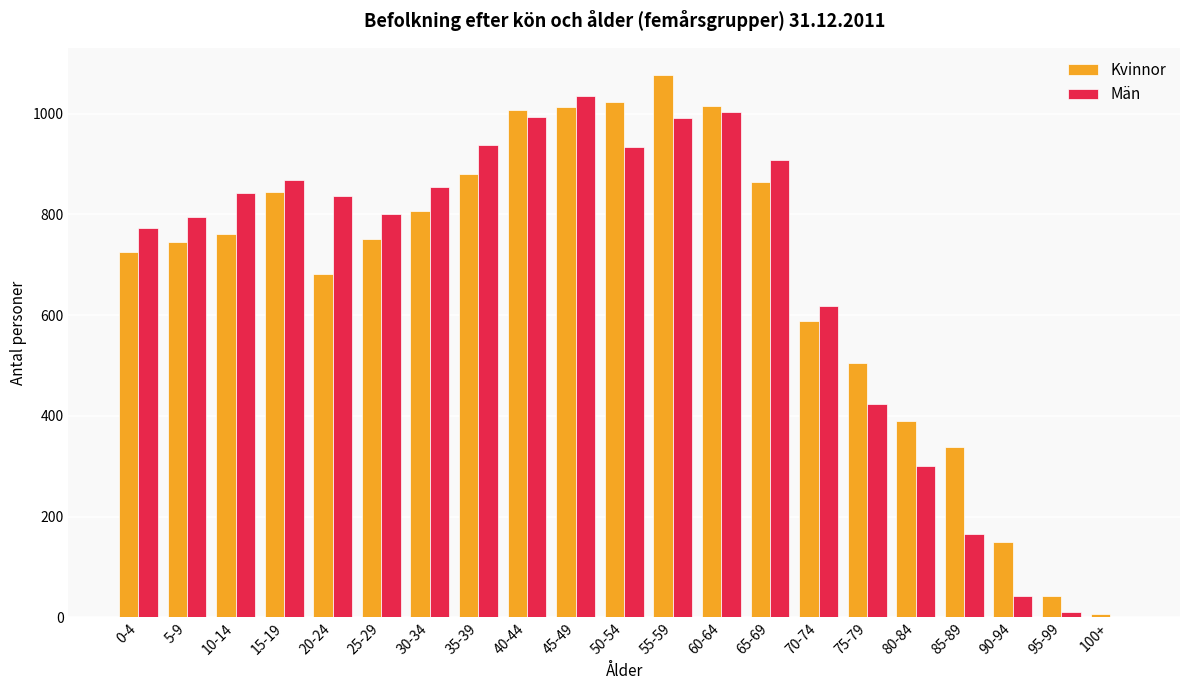

How many groups of bars are there?

21